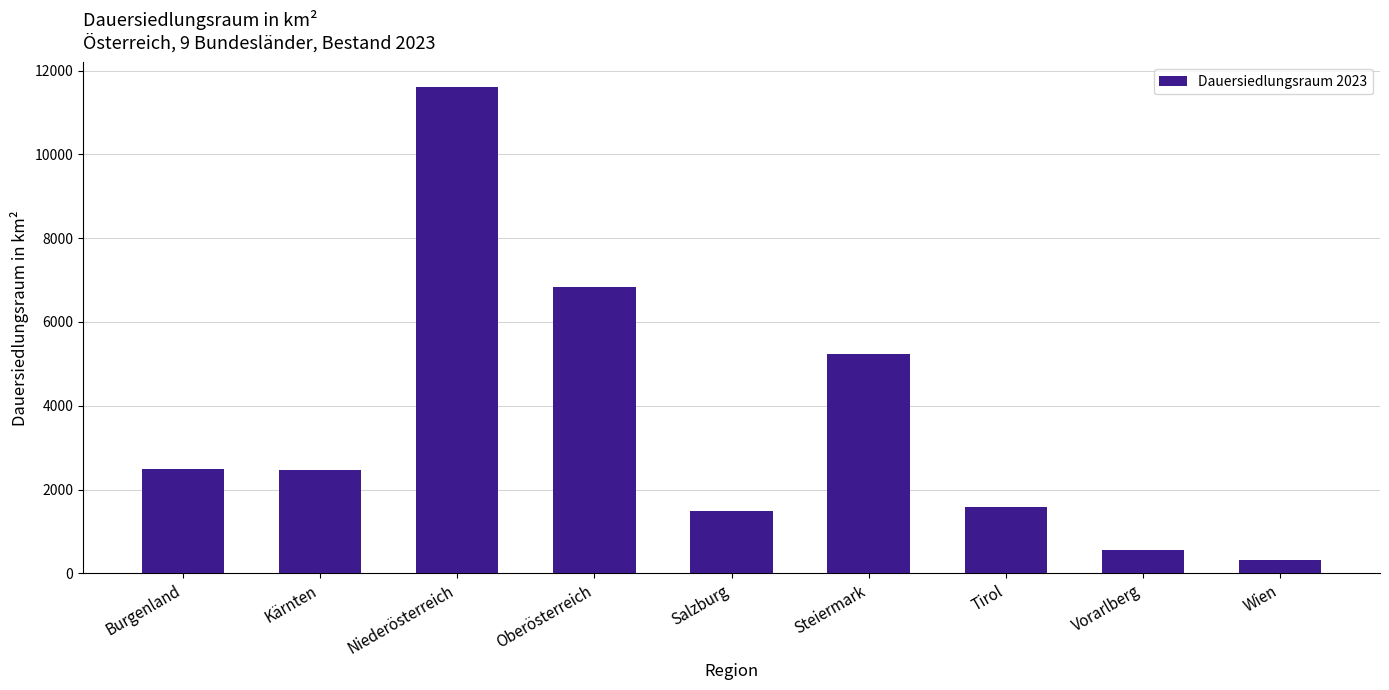

What is the difference between the maximum and minimum values?

11295.1